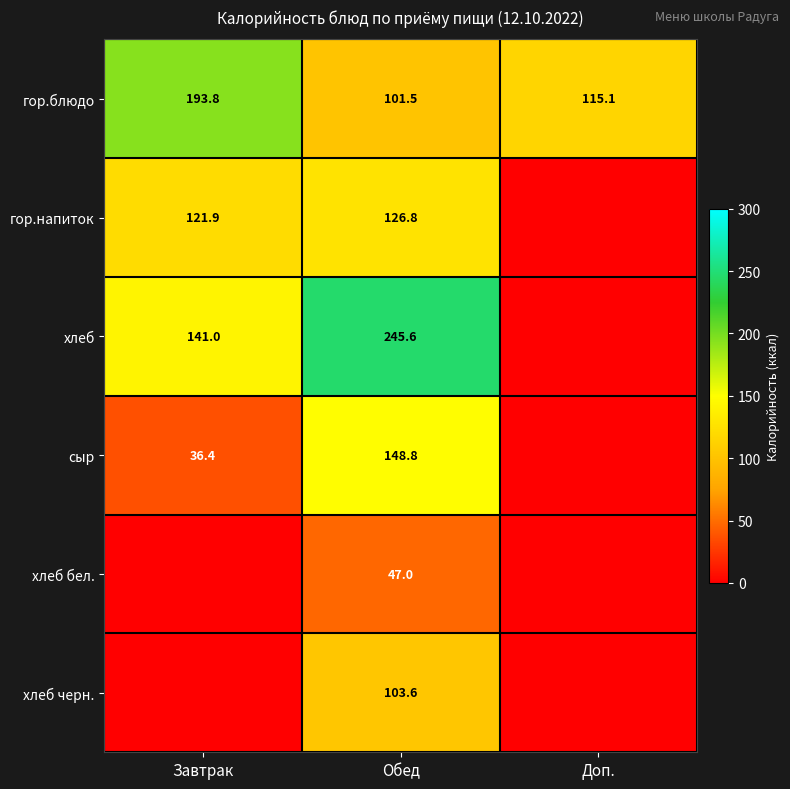

At which label does гор.блюдо reach its minimum?

Обед